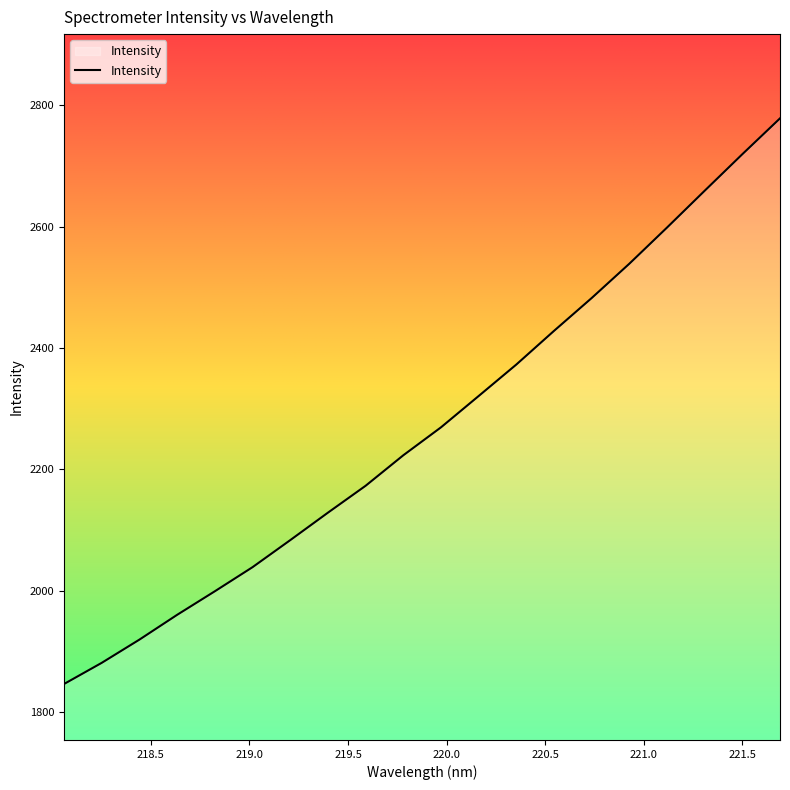

What is the maximum value shown in the chart?

2778.6